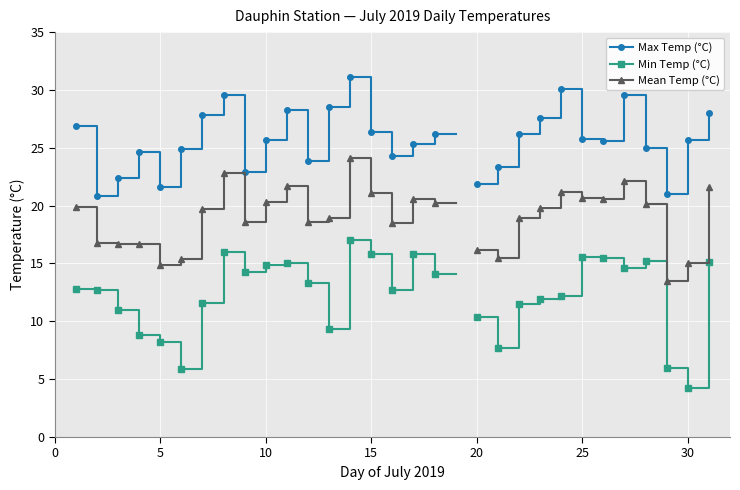

What are all the series names shown in the legend?

Max Temp (°C), Min Temp (°C), Mean Temp (°C)